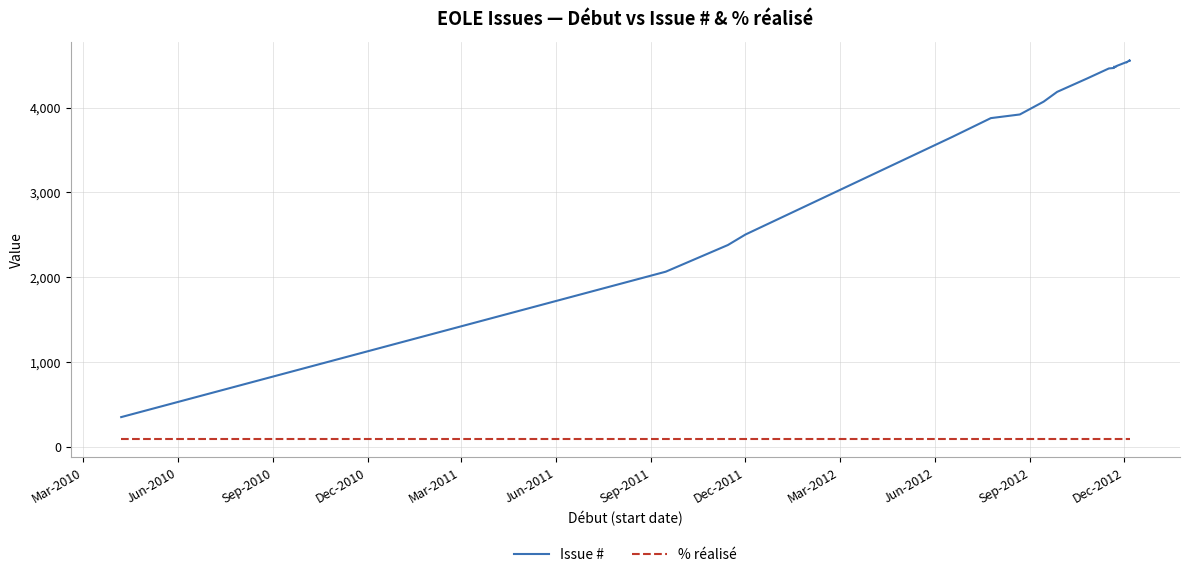

What are all the series names shown in the legend?

Issue #, % réalisé